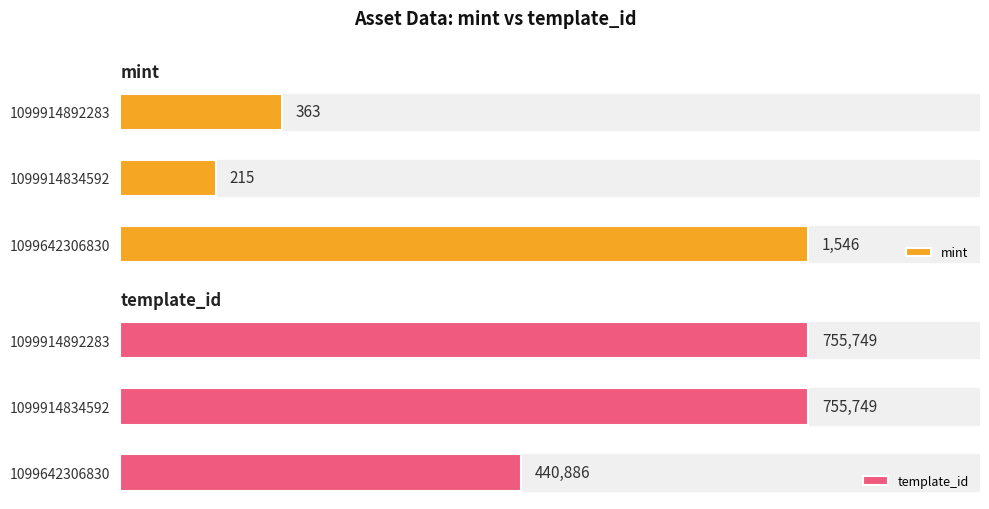

Rank the categories by mint value from highest to lowest.

1099642306830, 1099914892283, 1099914834592